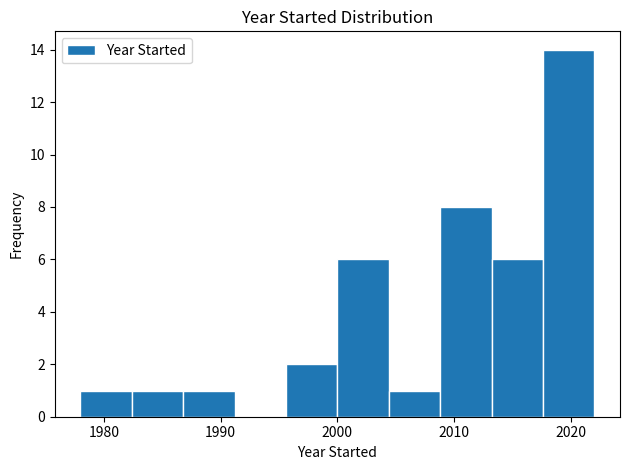

Over which range of the x-axis is the bar tallest?

2017.6 to 2022.0